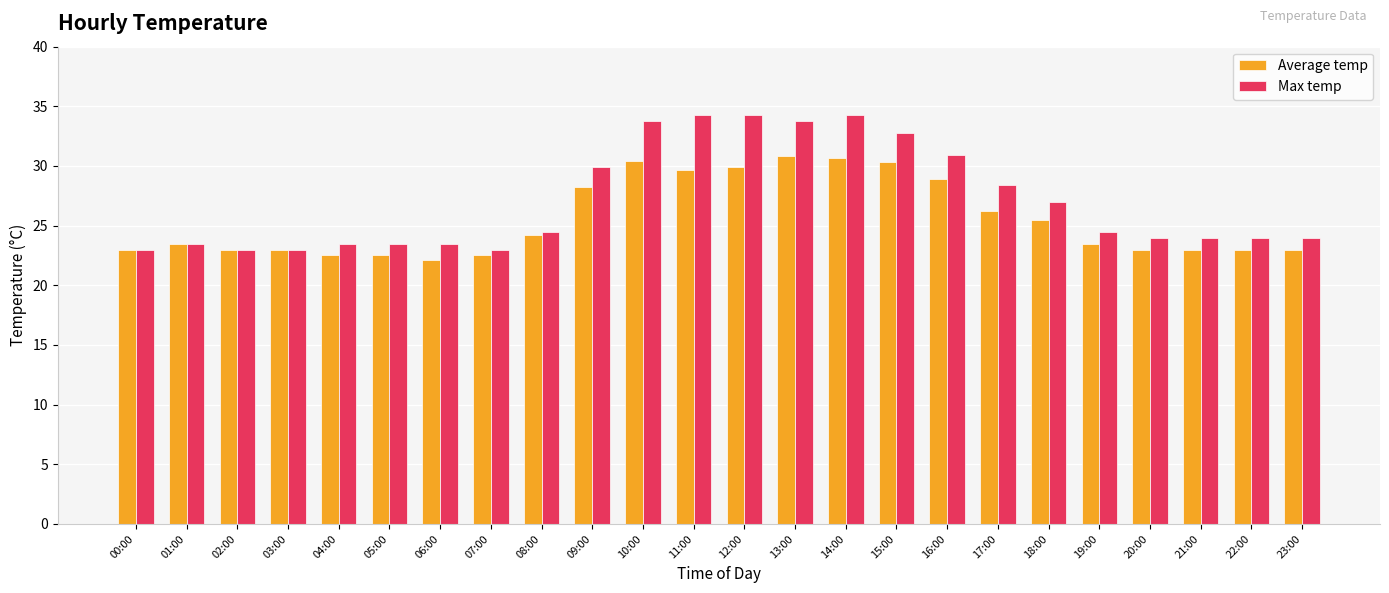

The Average temp series shows 35.8 at 04:00. True or false?

False